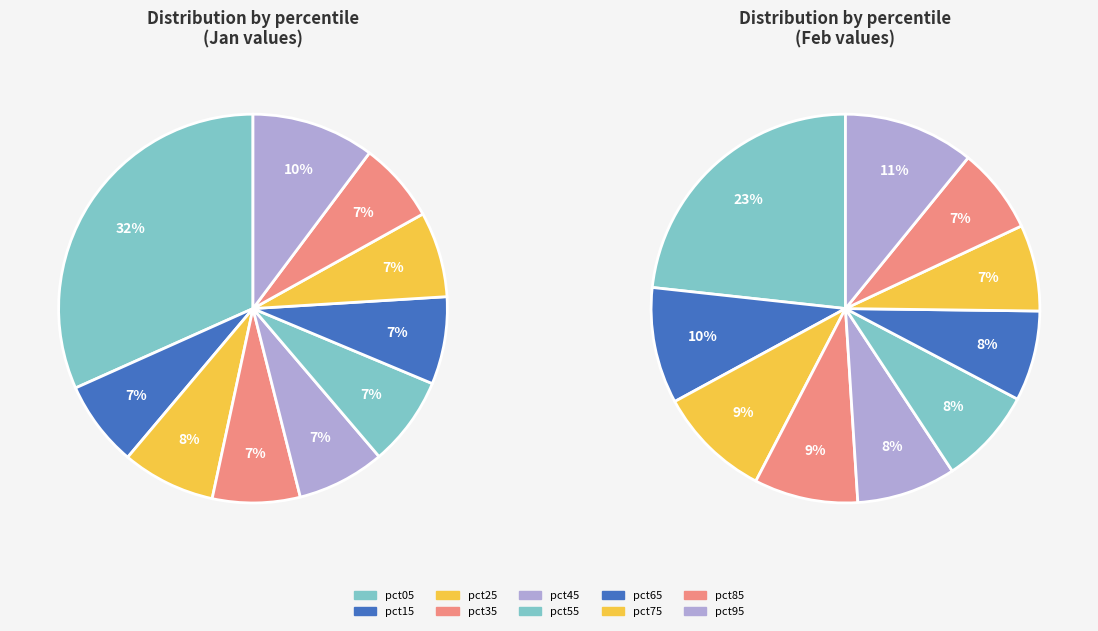

True or false: pct95 accounts for 24% of the total.

False